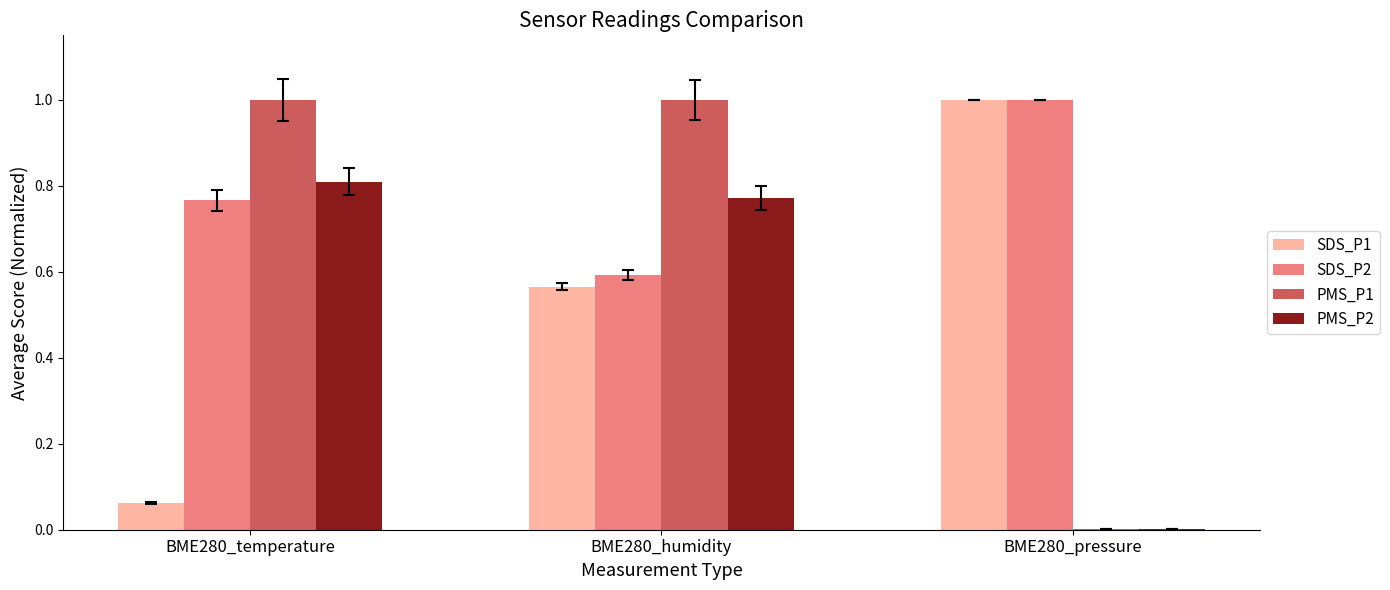

The SDS_P1 series shows 1.0 at BME280_pressure. True or false?

True